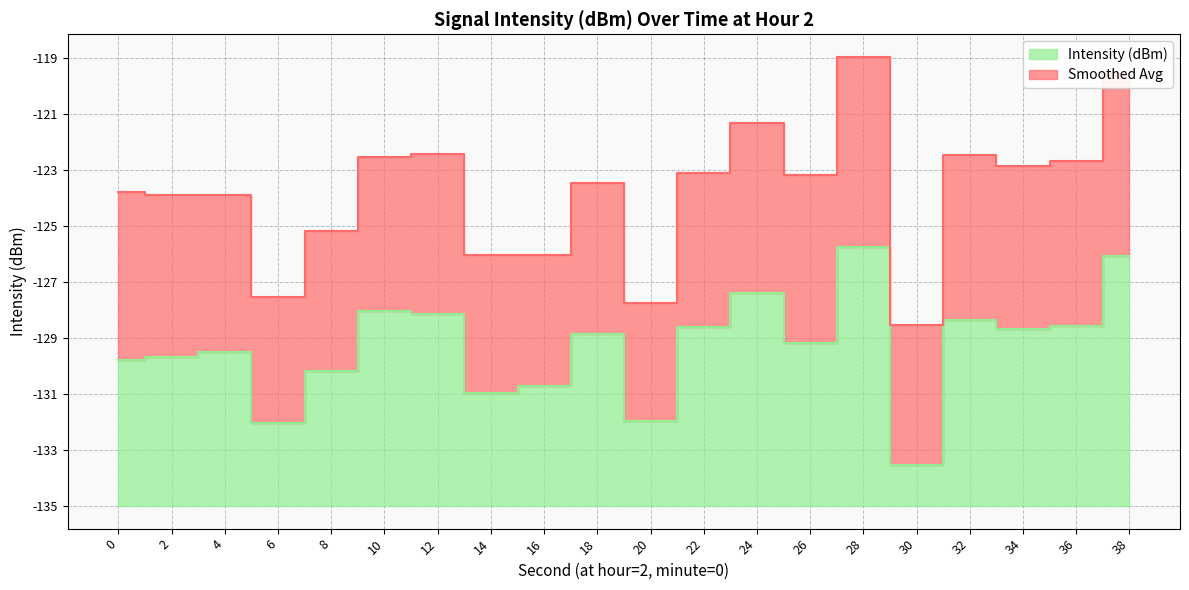

Does the chart have visible grid lines?

Yes